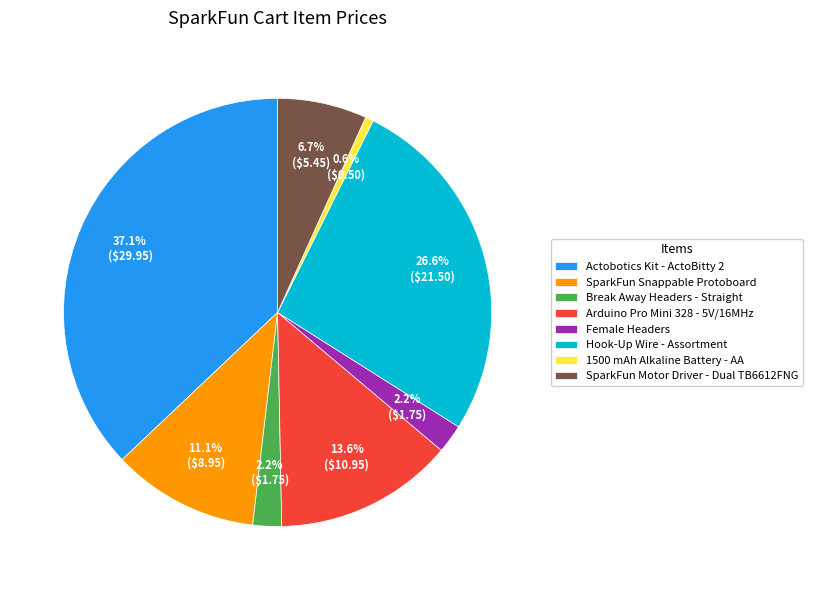

To the nearest percent, what percentage of the pie is Arduino Pro Mini 328 - 5V/16MHz?

14%